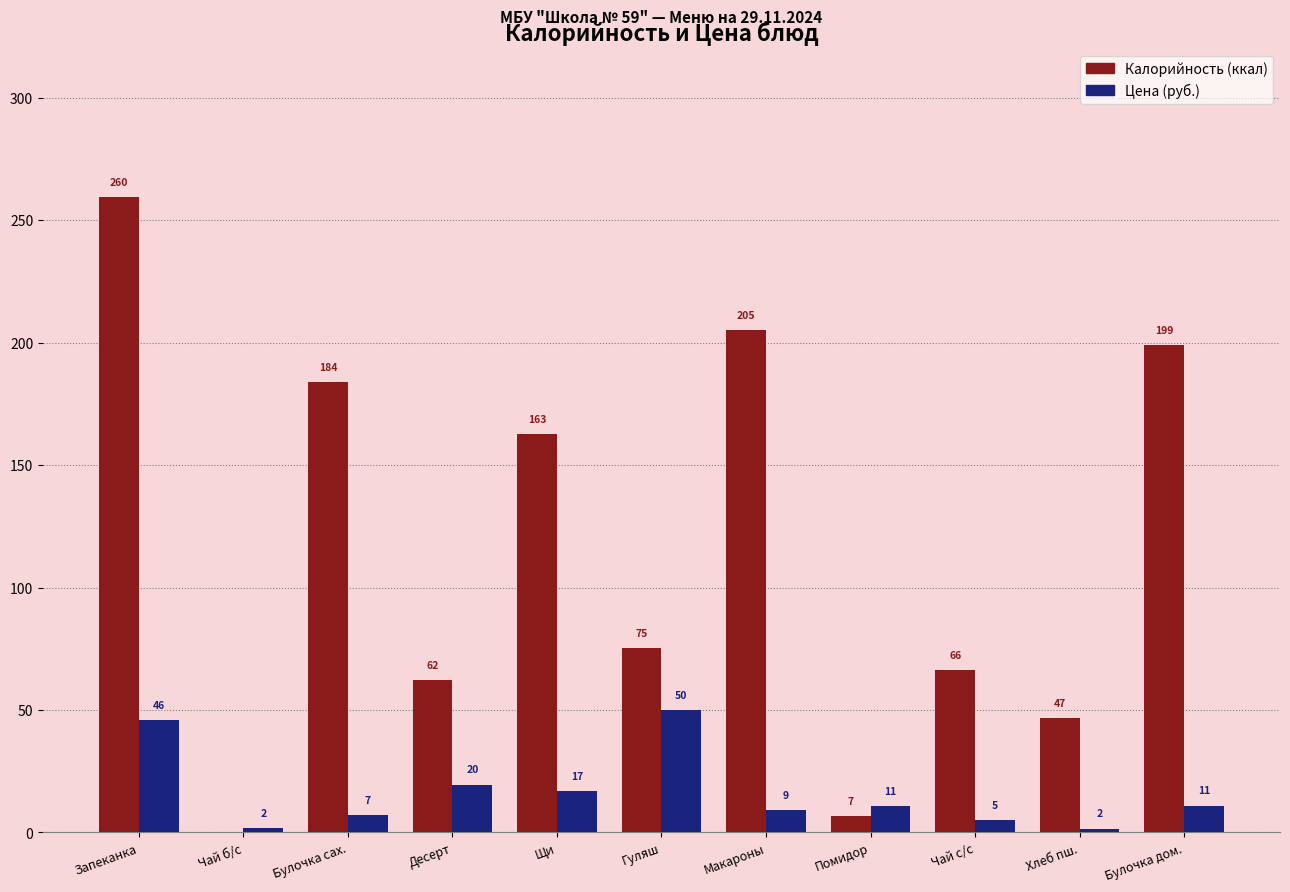

What is the maximum value shown in the chart?

259.6